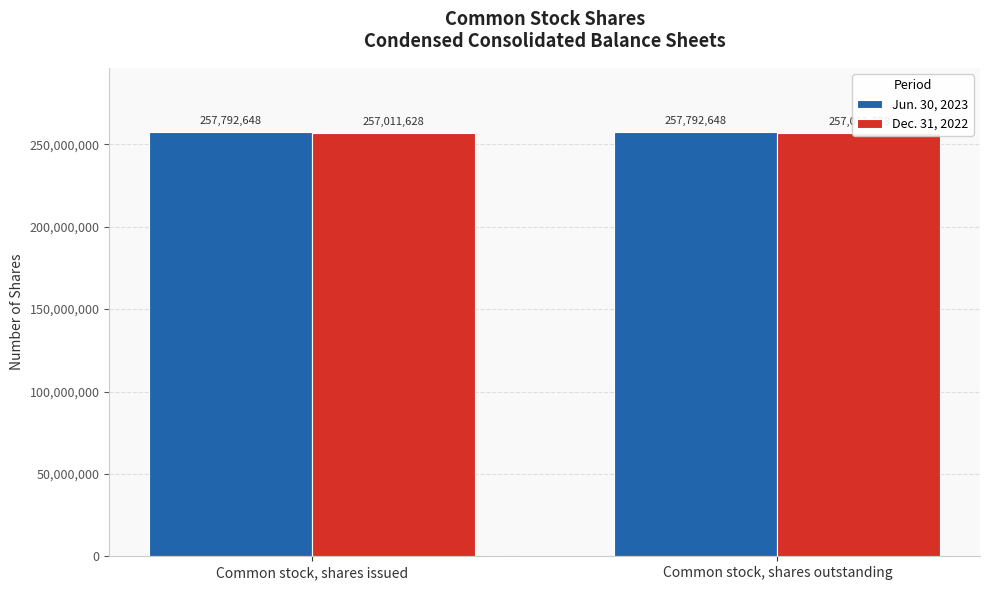

What is the difference between the highest and lowest values at Common stock, shares issued?

781020